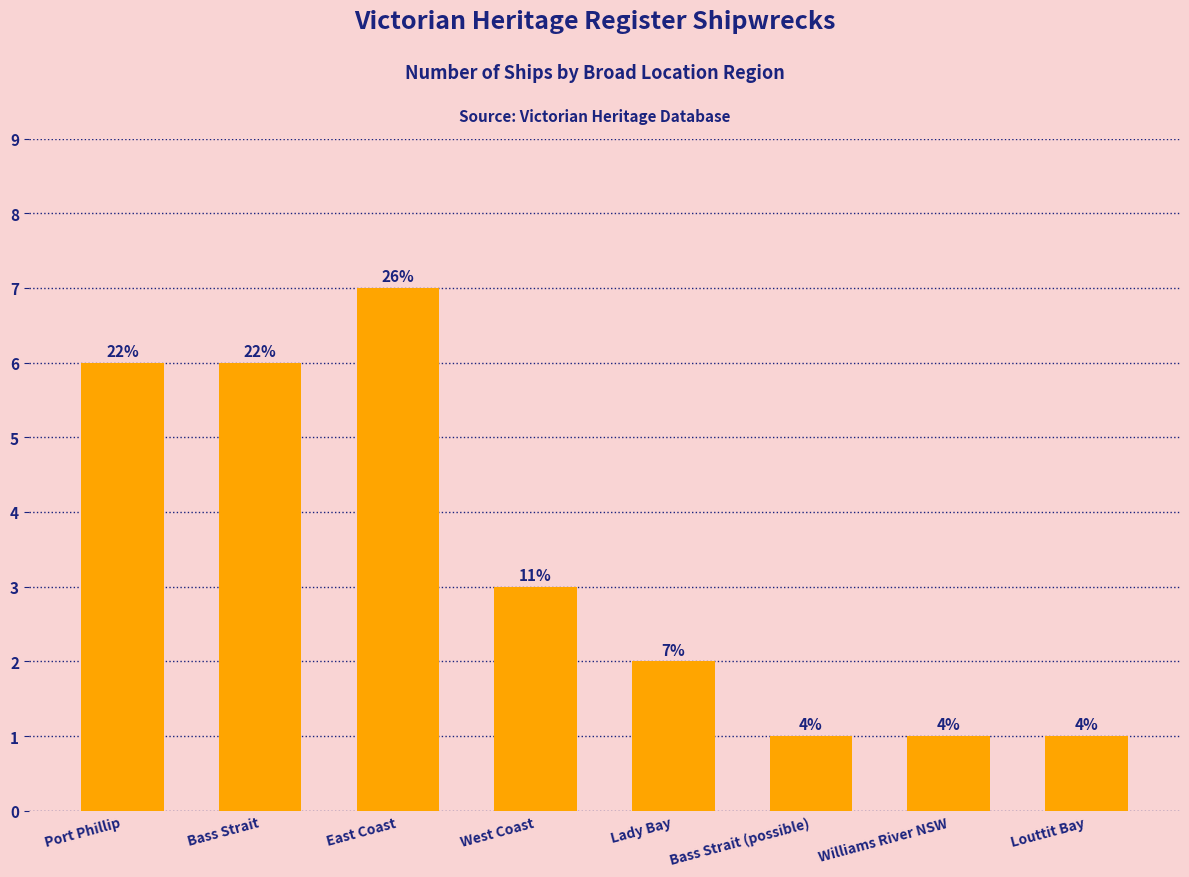

List the labels in order of value, largest first.

East Coast, Port Phillip, Bass Strait, West Coast, Lady Bay, Bass Strait (possible), Williams River NSW, Louttit Bay